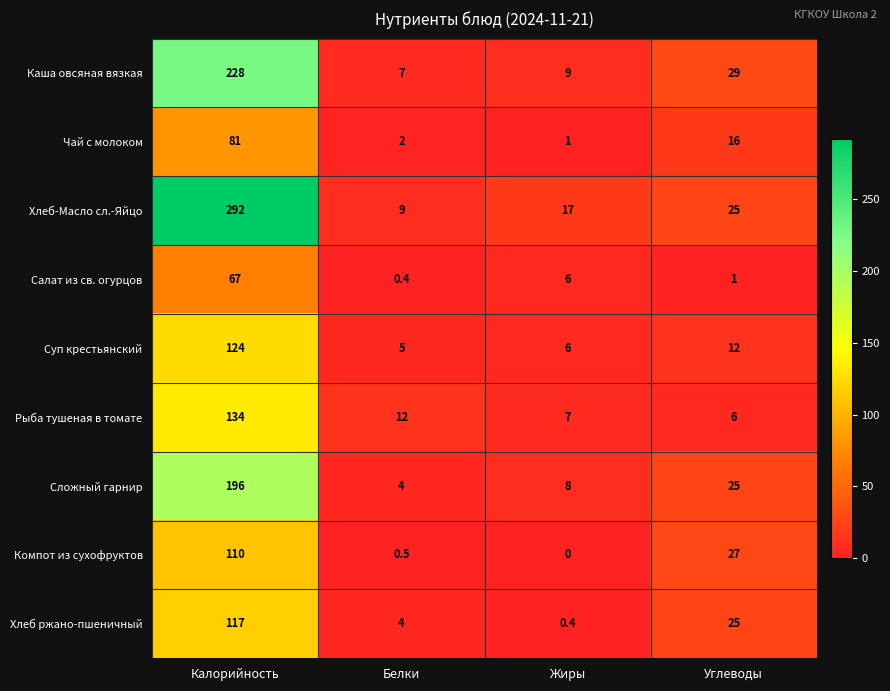

How many distinct data groups are displayed?

9